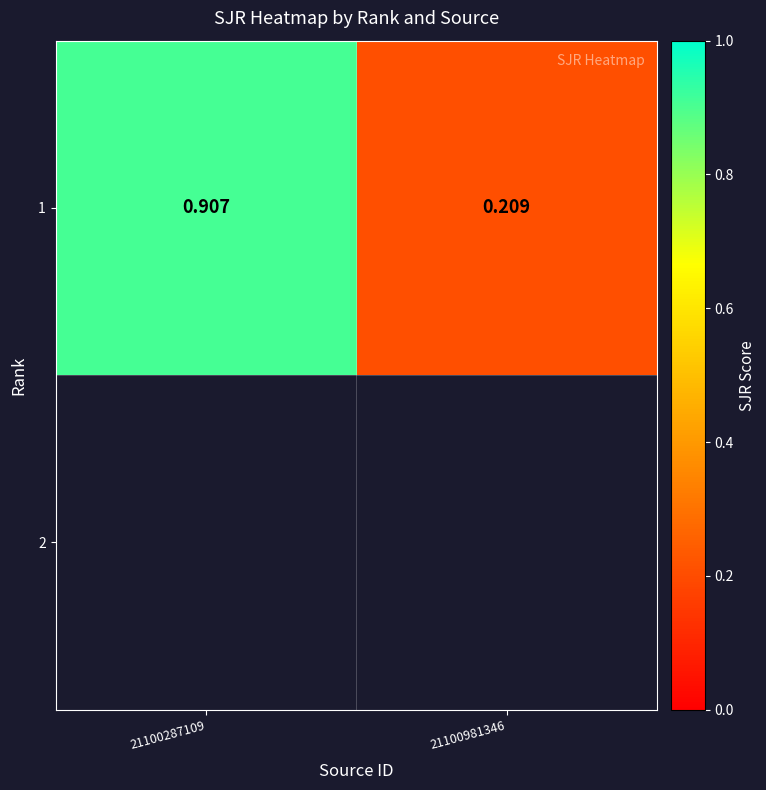

What is the change in value from 21100287109 to 21100981346?

-0.7